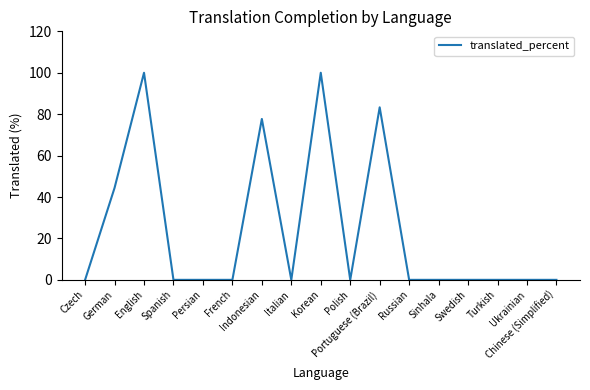

What is the difference between the maximum and minimum values?

100.0